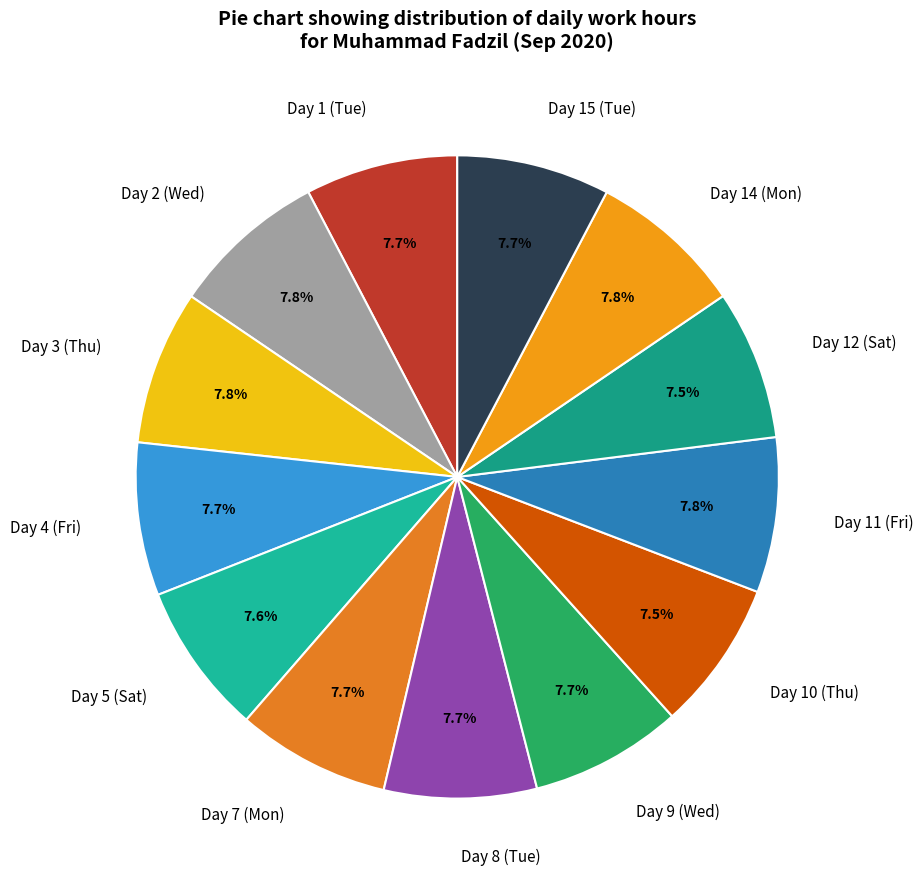

To the nearest percent, what portion does Day 1 (Tue) represent?

8%